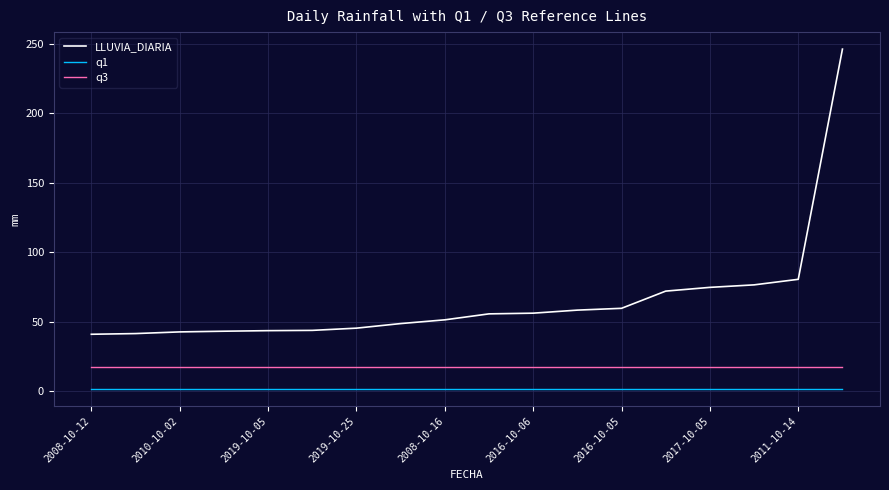

Which series has the widest spread of values?

LLUVIA_DIARIA